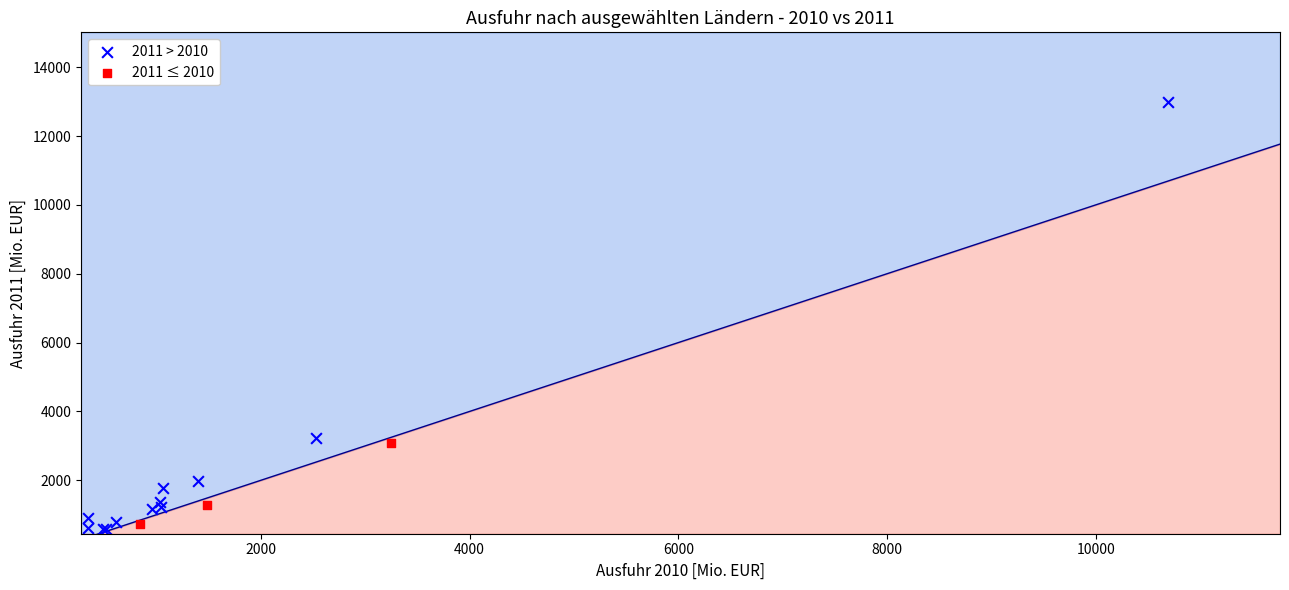

Which series has the widest spread of Y values?

2011 > 2010